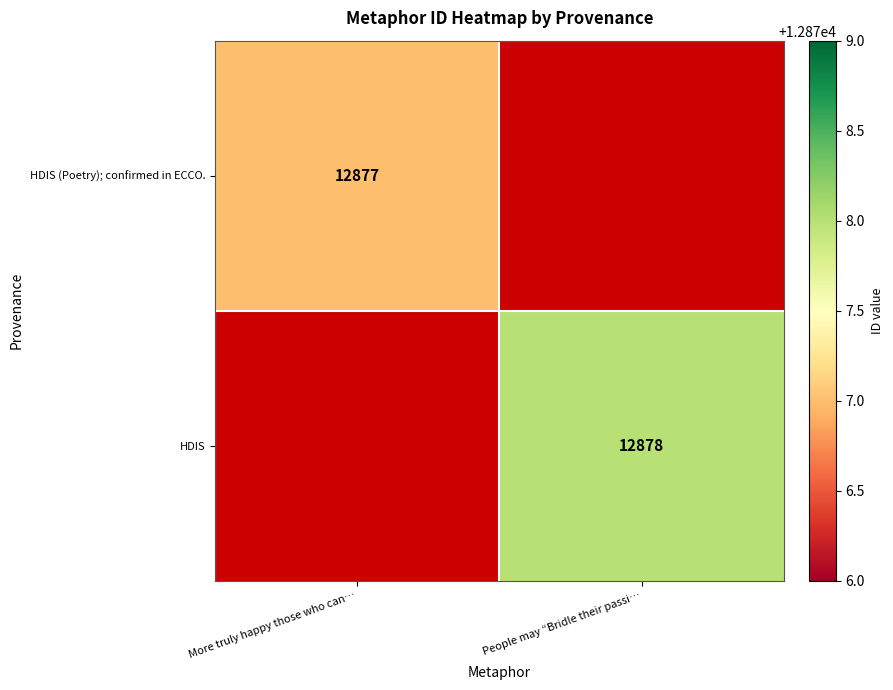

How many distinct data groups are displayed?

2